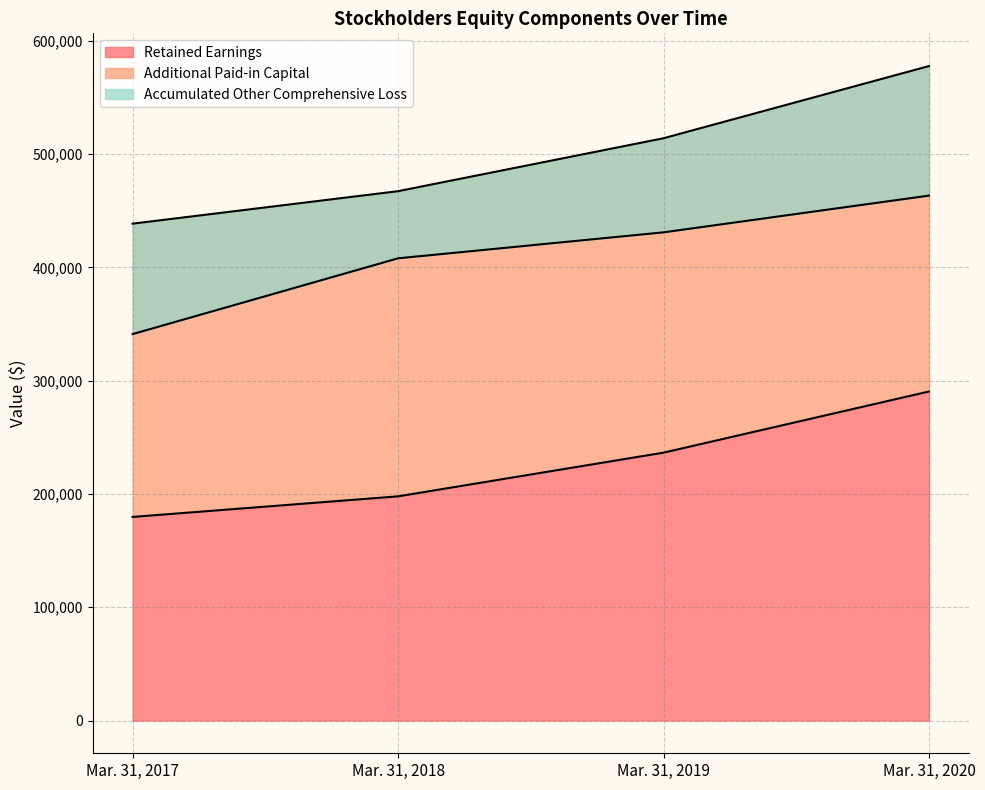

What is the minimum value for Retained Earnings?

179735